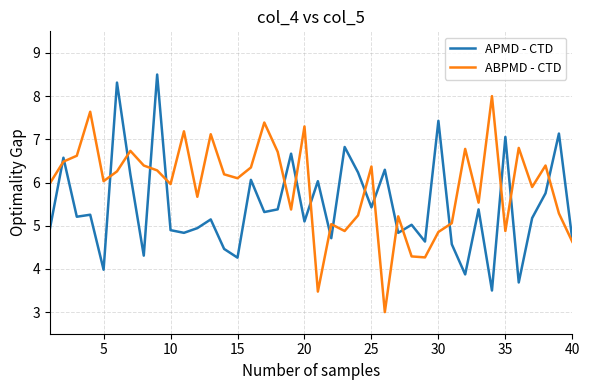

How many interior local peaks does the ABPMD - CTD series have?

13